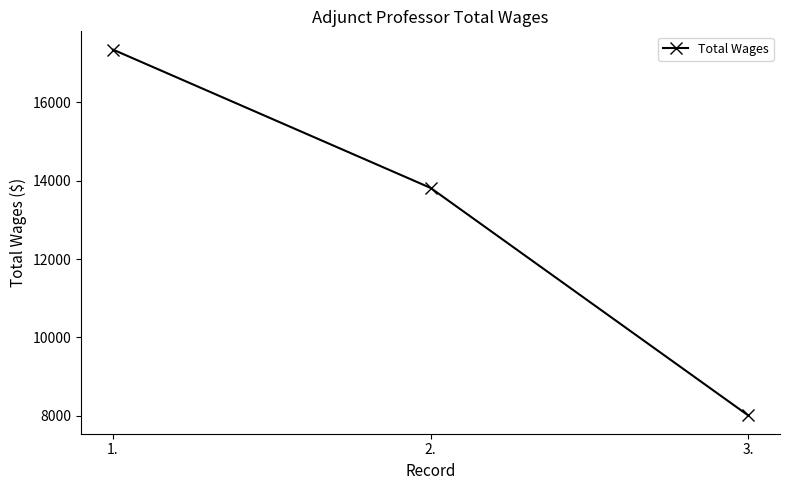

Is it true that the value at 1. is 17348.9?

True